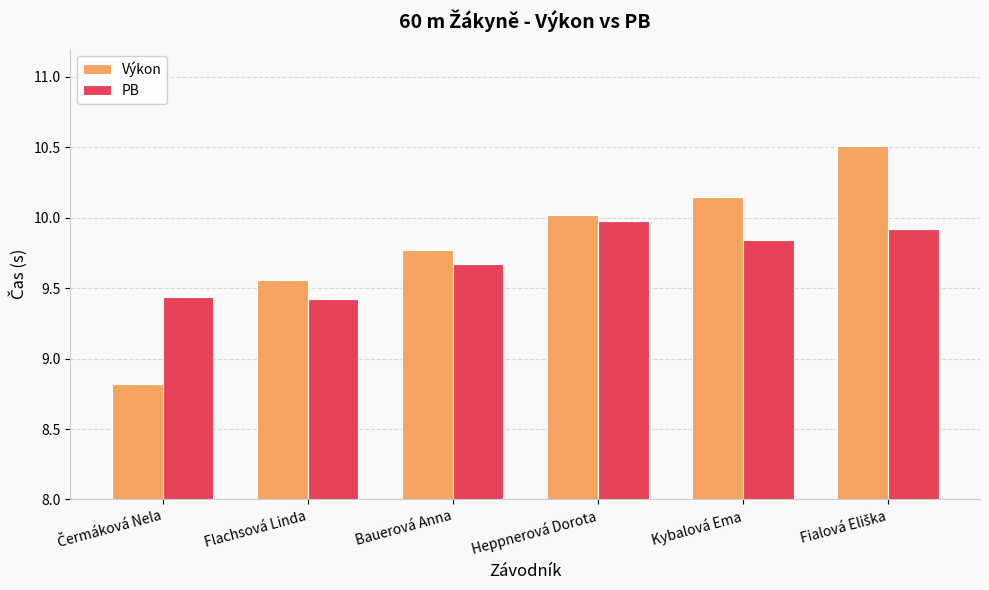

What is the difference between the maximum and minimum values in the Výkon series?

1.7